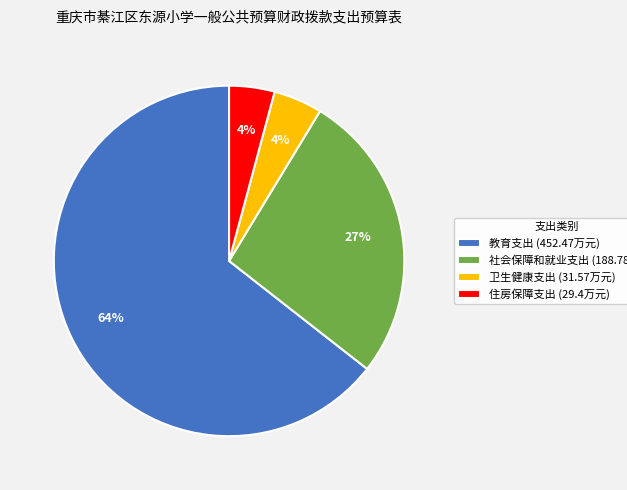

To the nearest percent, what is the average slice percentage?

25%